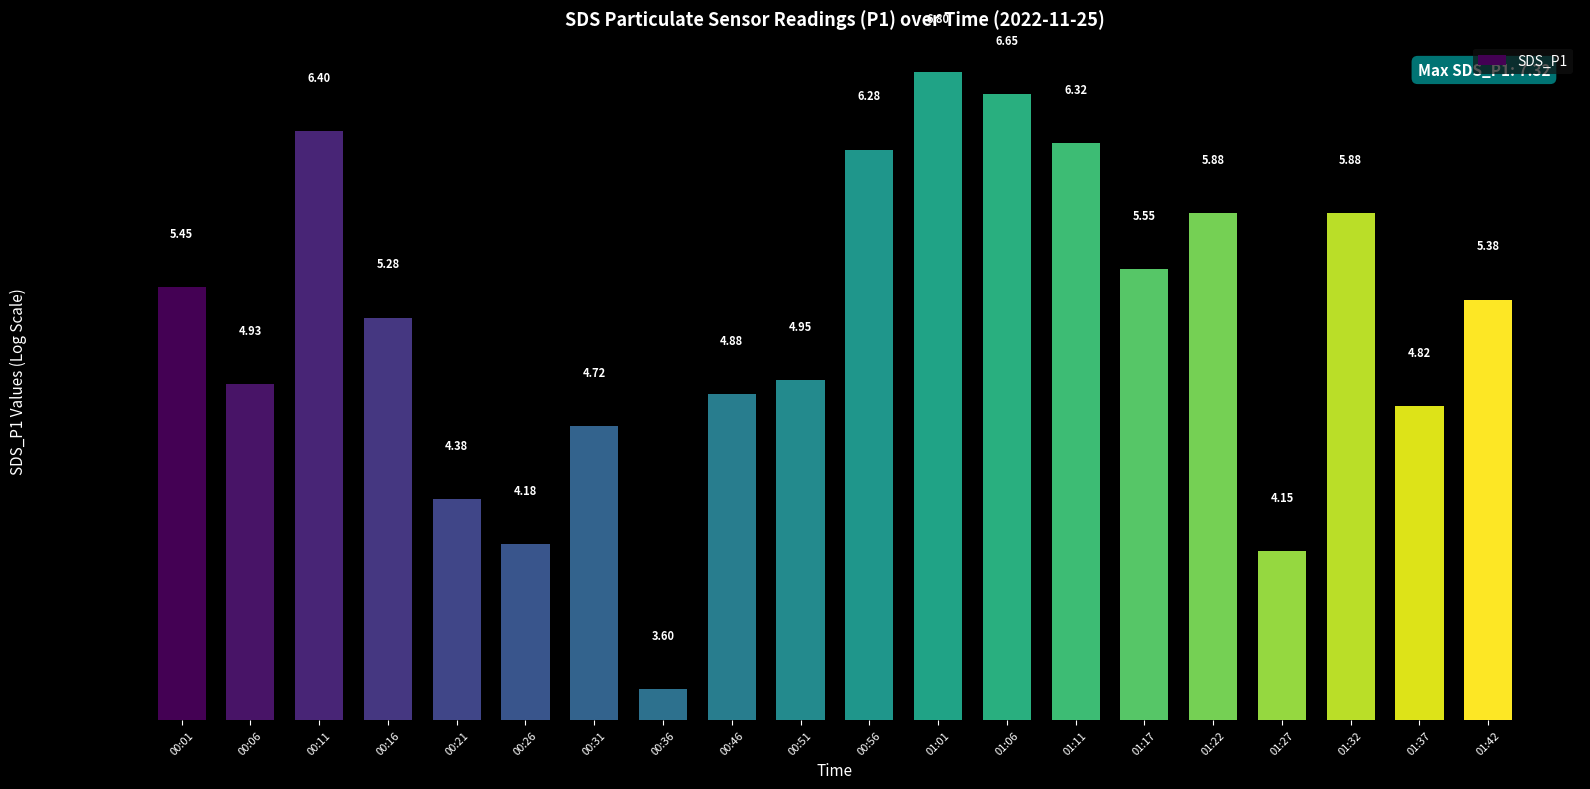

What value does the data have at 00:26?

4.2